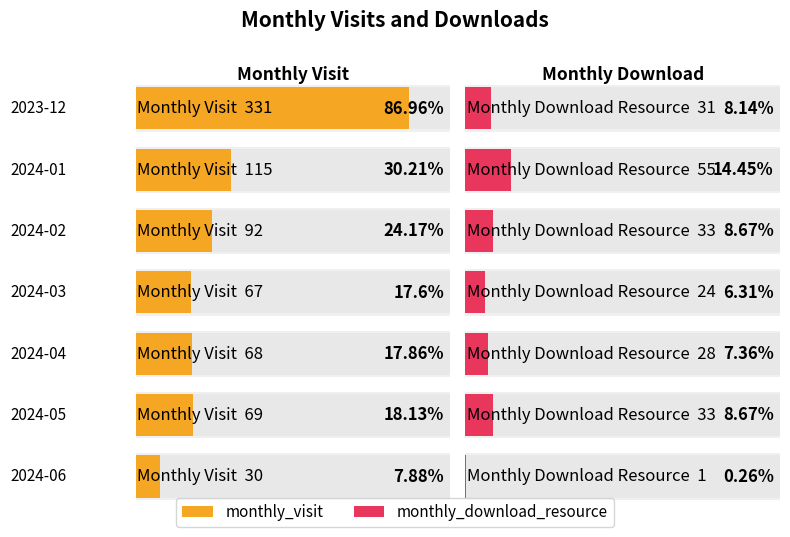

Which series has the largest total across all categories?

monthly_visit